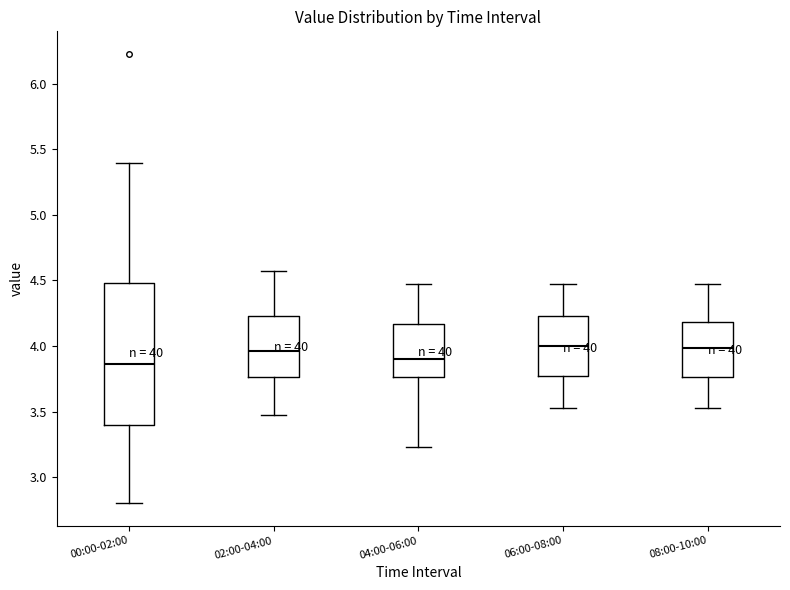

Where does the median line of the box for 02:00-04:00 sit on the y-axis? The values are not printed on the chart, so give them approximately, as read against the axis.

3.95